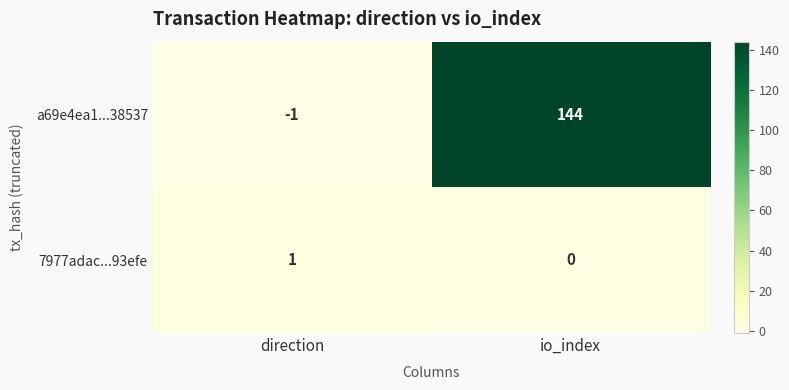

The value of a69e4ea1...38537 at direction is -1. True or false?

True